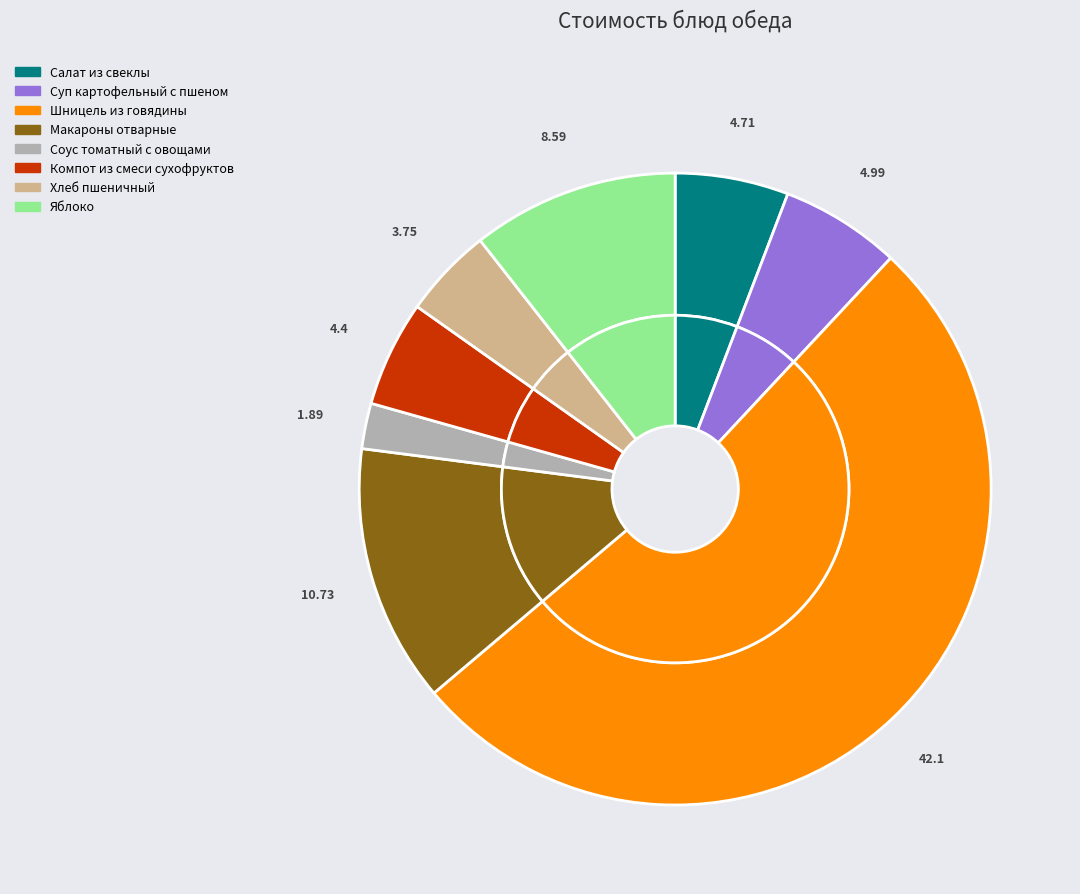

What percentage is the Компот из смеси сухофруктов slice, to the nearest percent?

5%